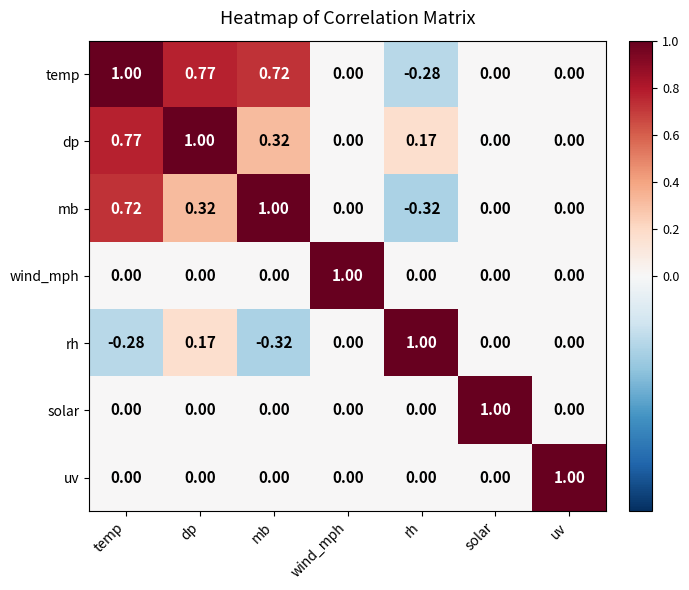

Is the value of mb at rh greater than the value of temp at solar?

No